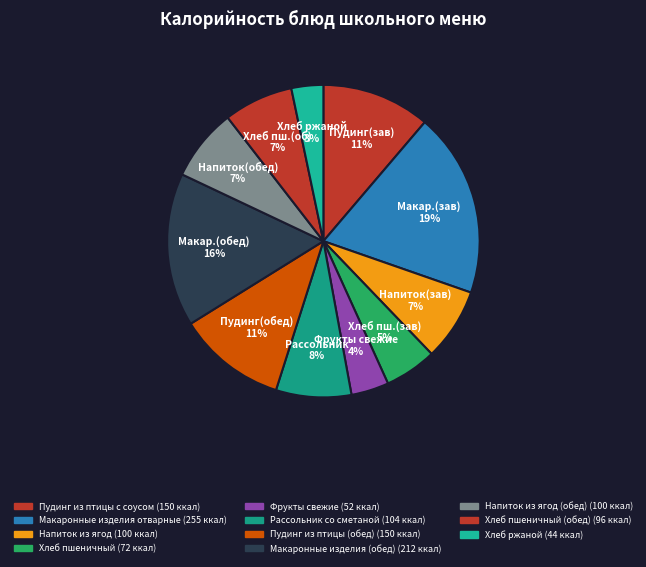

Which category has the biggest portion of the pie?

Макаронные изделия отварные